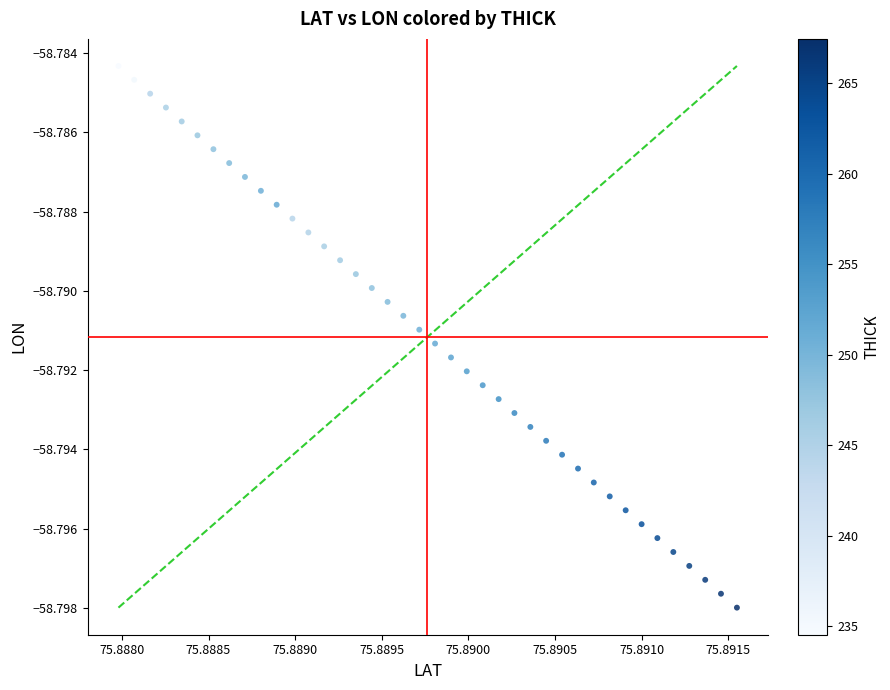

How many points are shown in the scatter plot?

40